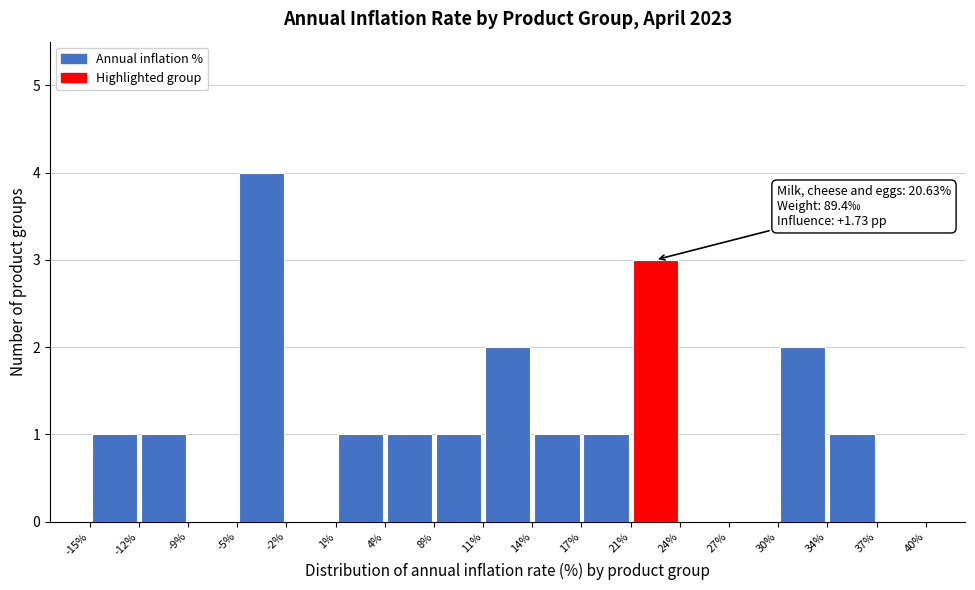

Over which range of the x-axis is the bar tallest?

-5% to -2%